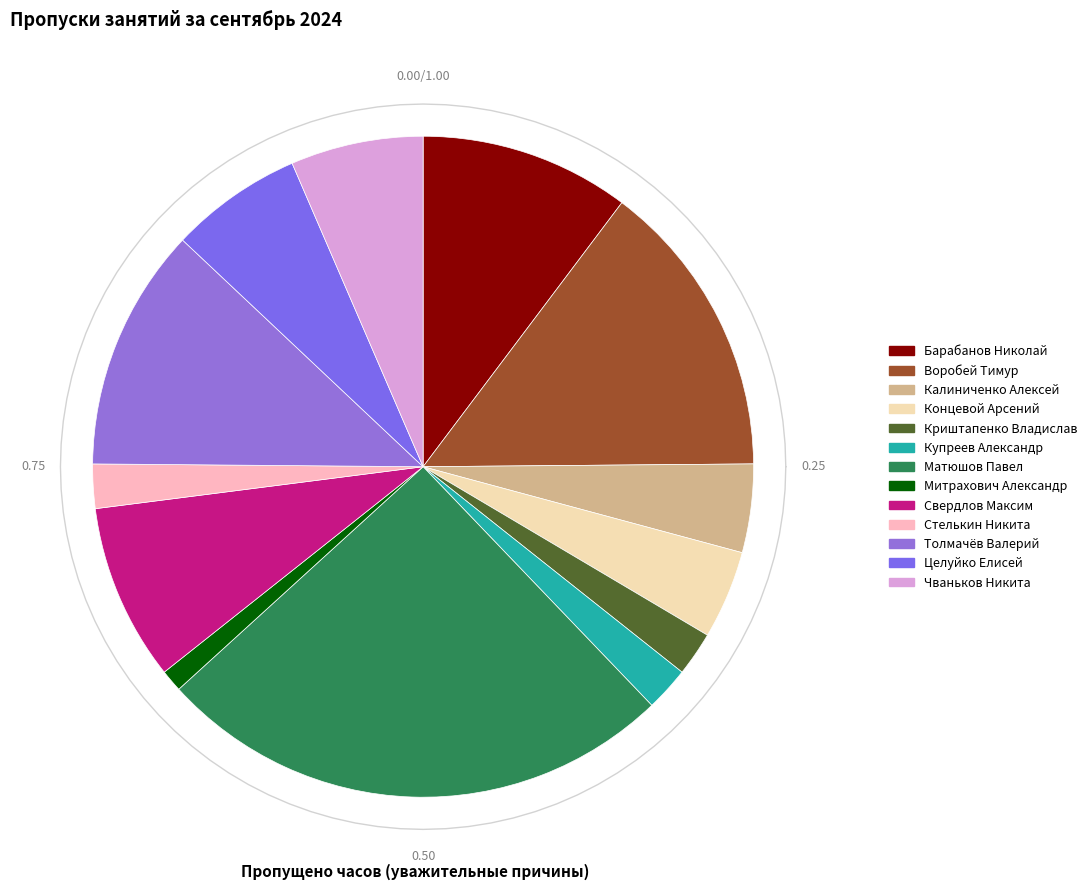

What is the smallest slice in the pie chart?

Митрахович Александр